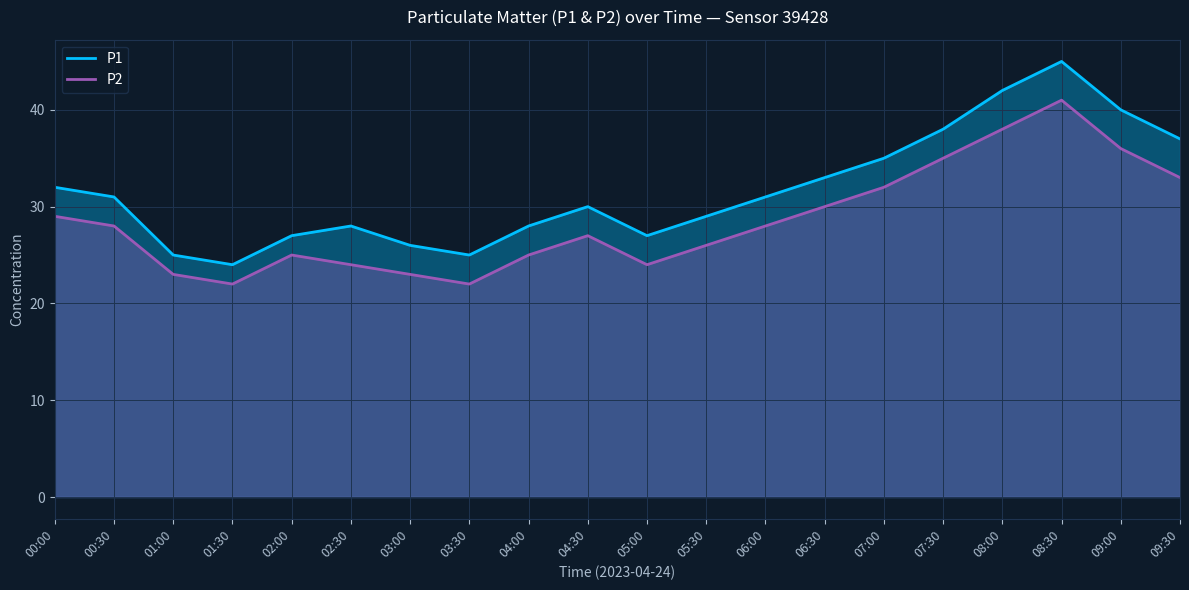

What is the label of the 20th point from the right?

00:00